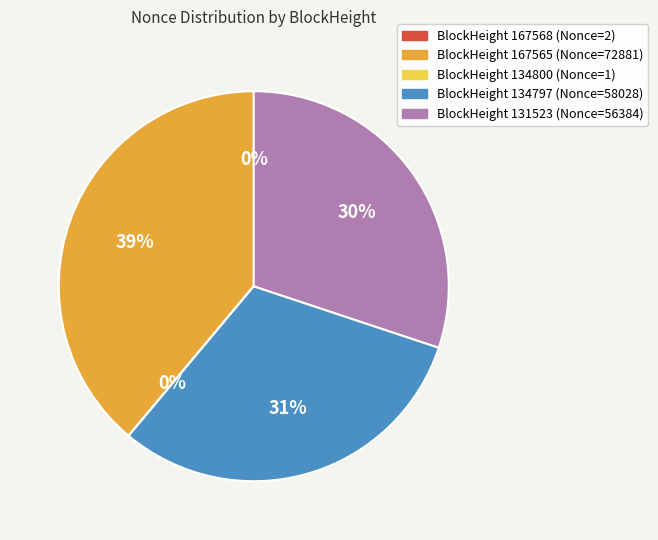

To the nearest percent, what is the difference between the largest and smallest slice percentages?

39%